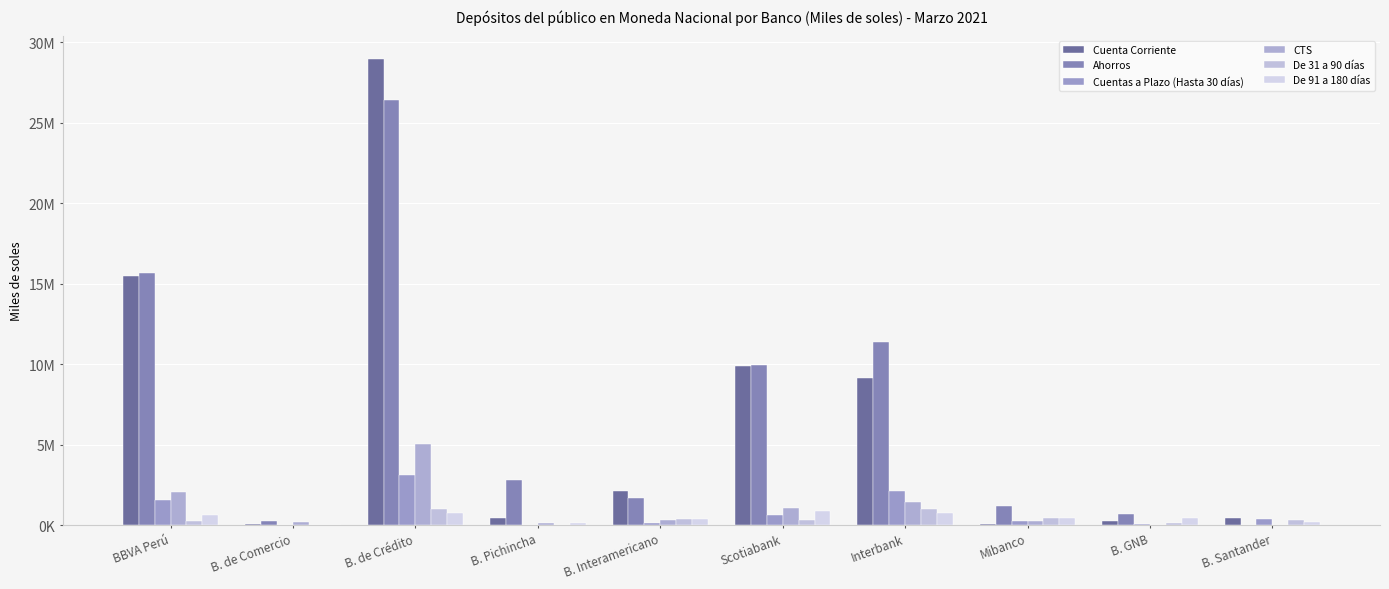

What is the sum of all Cuenta Corriente values?

66885247.6